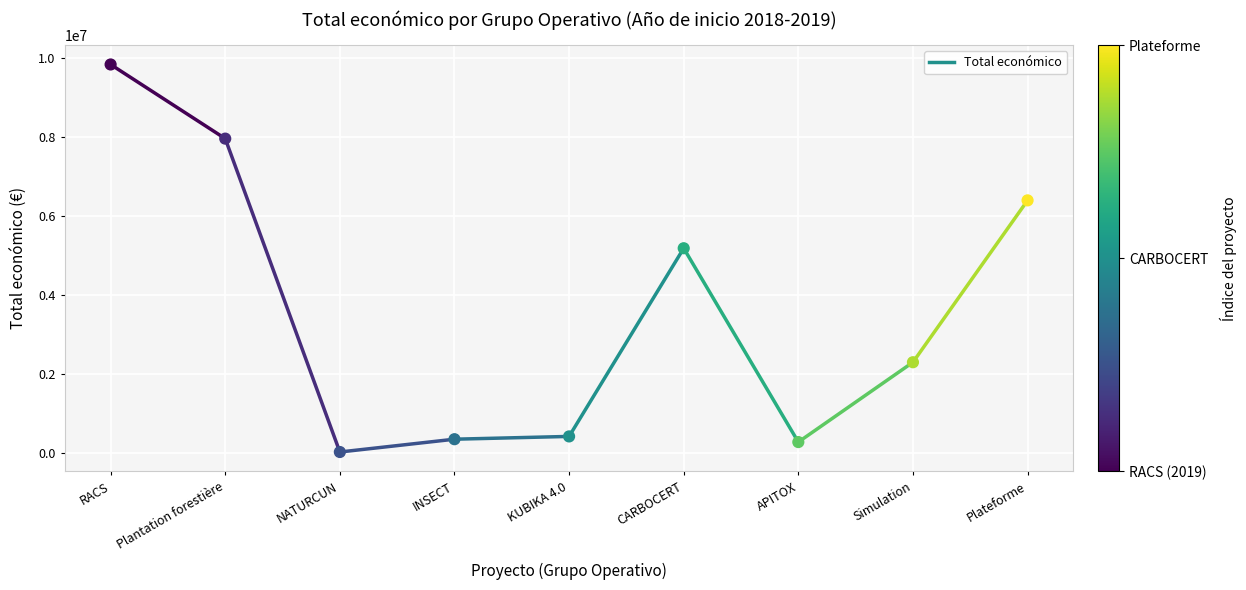

What Y value in the scatter plot is closest to 4933705?

5187255